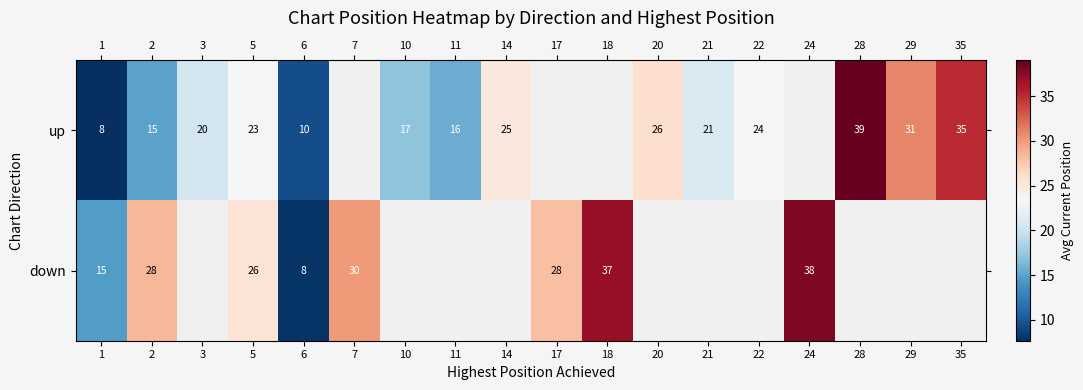

Which category has the lowest value across all series?

1